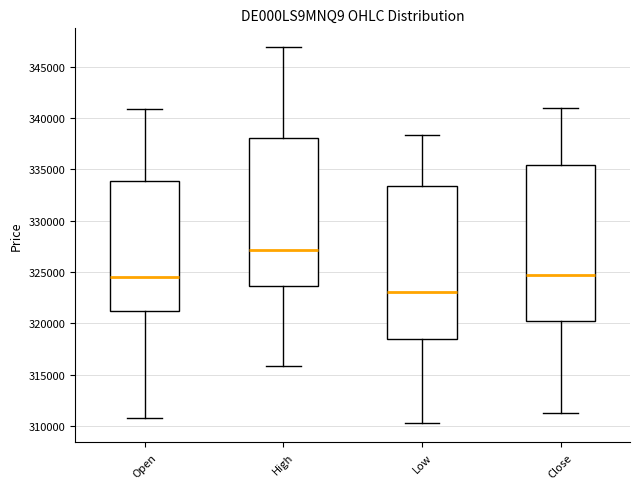

Which box has the lowest median line?

Low